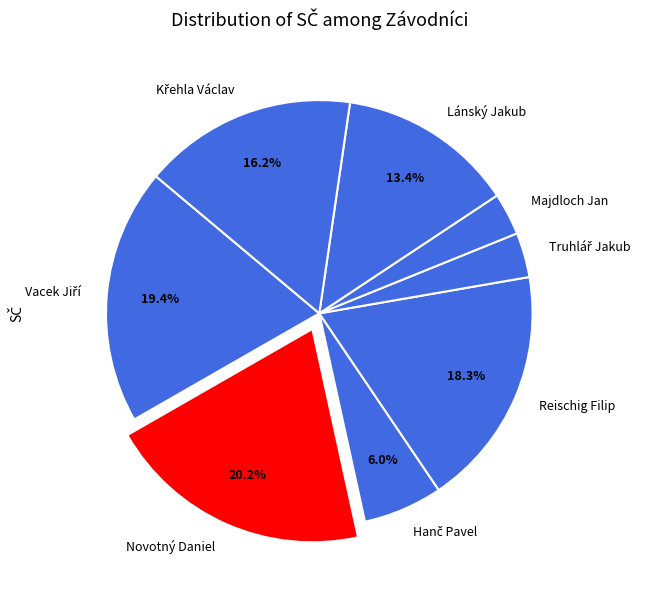

Which category has the biggest portion of the pie?

Novotný Daniel